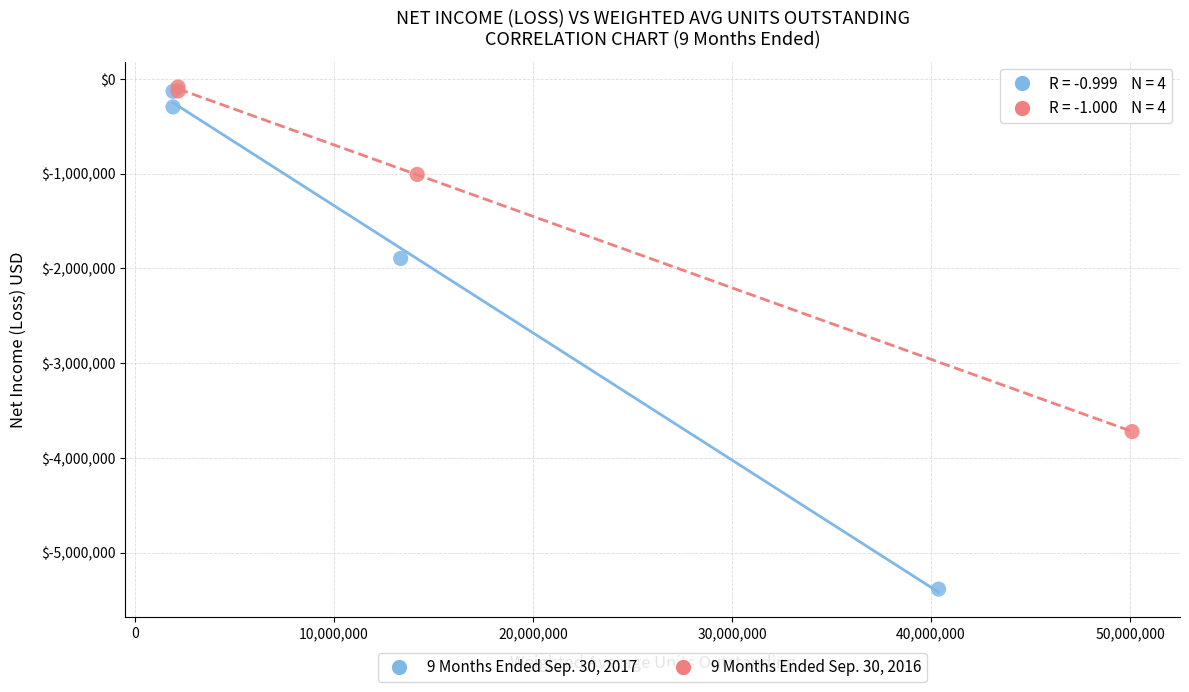

Which series has the widest spread of Y values?

9 Months Ended Sep. 30, 2017